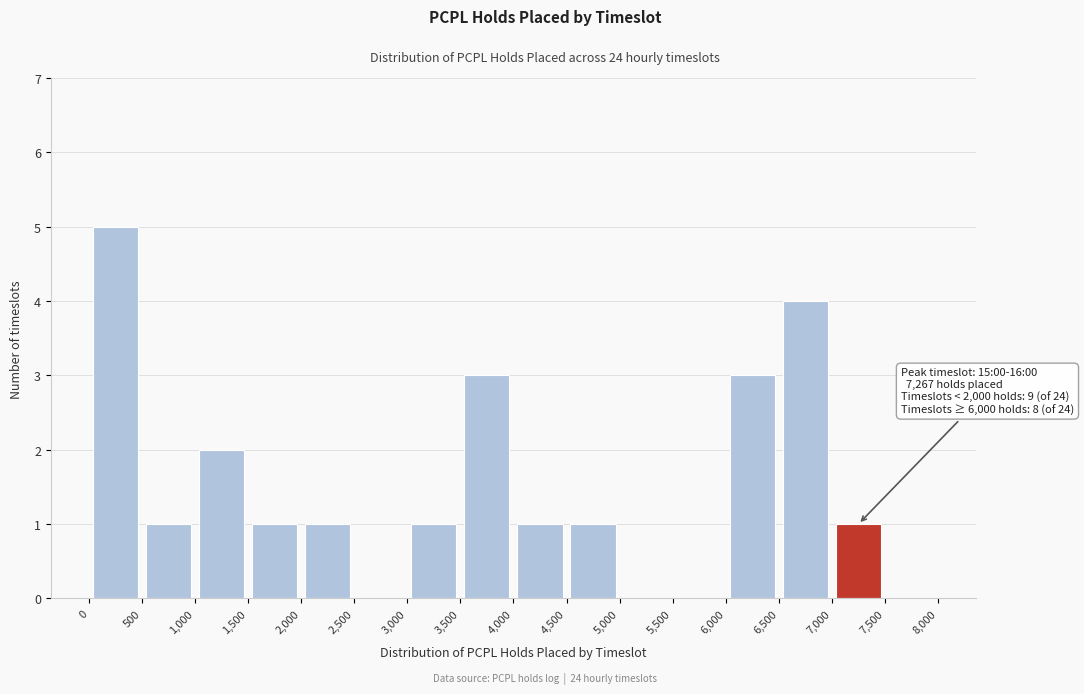

Which range on the x-axis has the tallest bar?

0 to 500